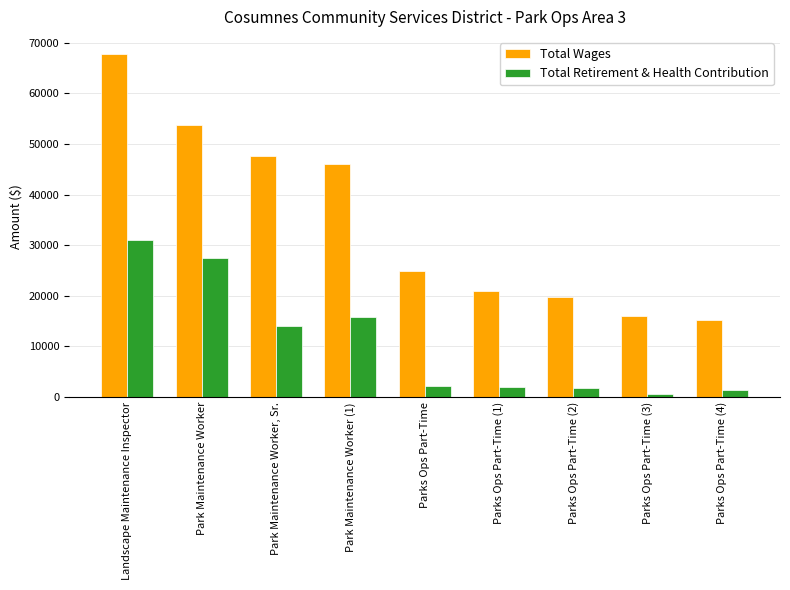

Which series changed the most between Landscape Maintenance Inspector and Parks Ops Part-Time (3)?

Total Wages